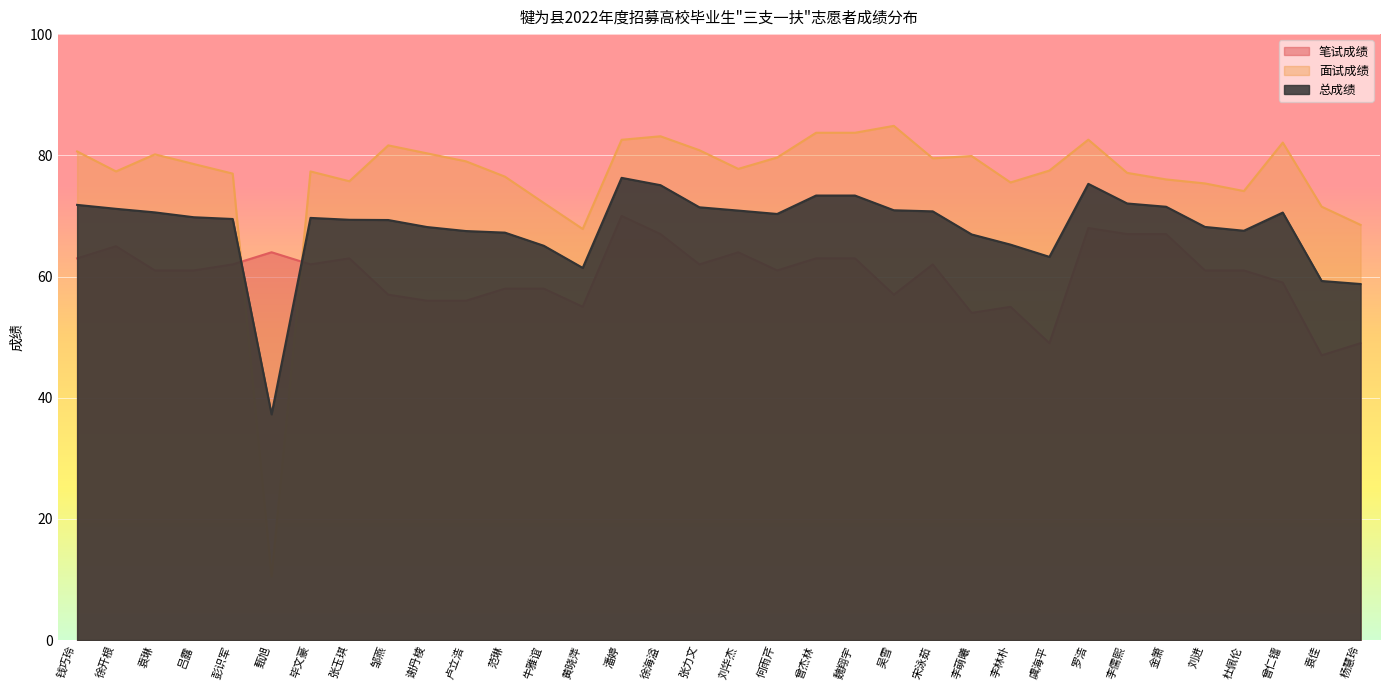

What is the total value across all series at 虞海平?

189.7